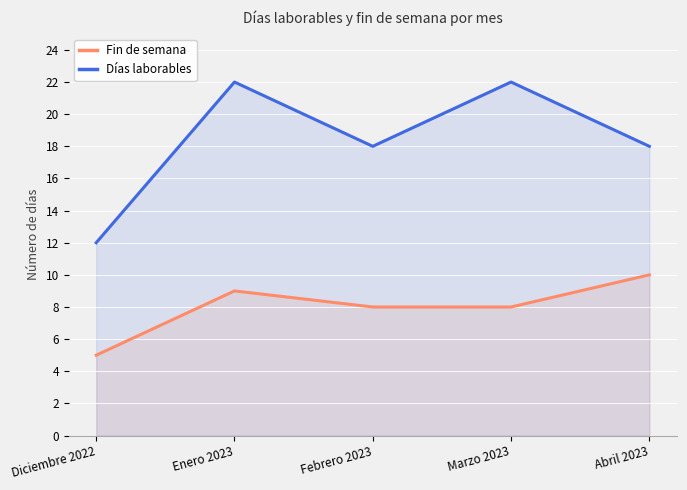

What is the difference between the highest and lowest values at Marzo 2023?

14